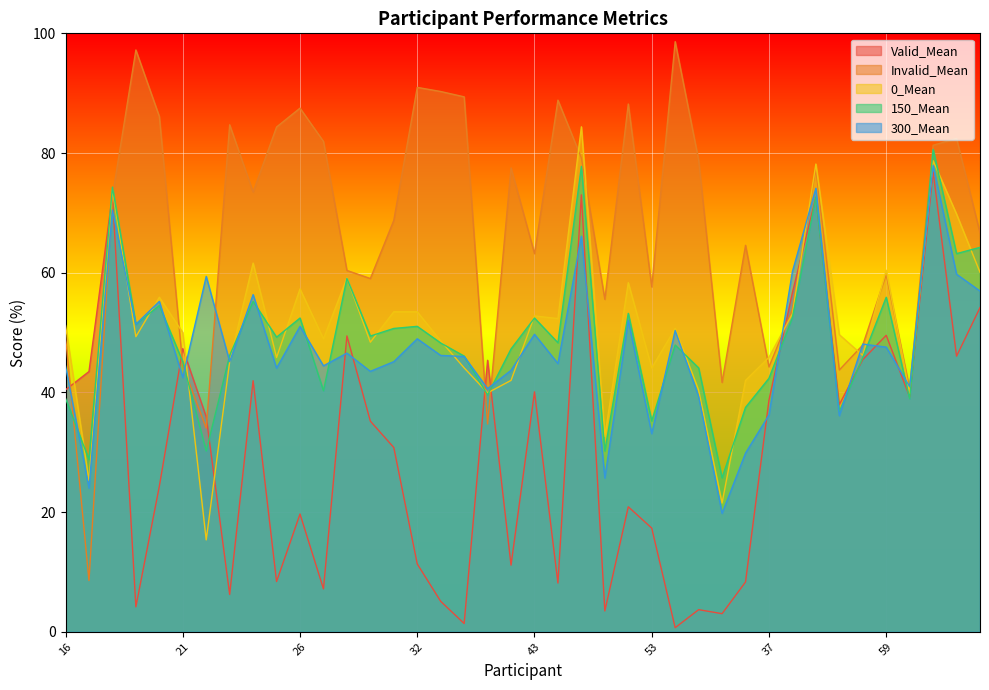

What is the label of the 31st point from the right?

25